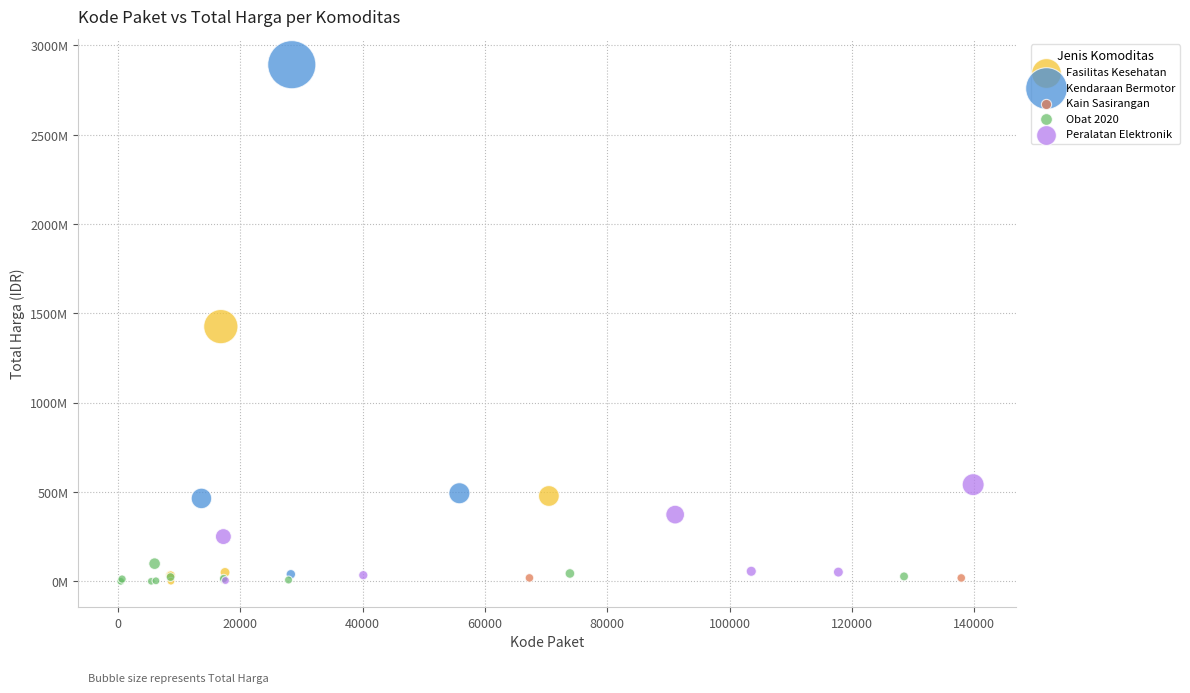

What are all the series names shown in the legend?

Fasilitas Kesehatan, Kendaraan Bermotor, Kain Sasirangan, Obat 2020, Peralatan Elektronik